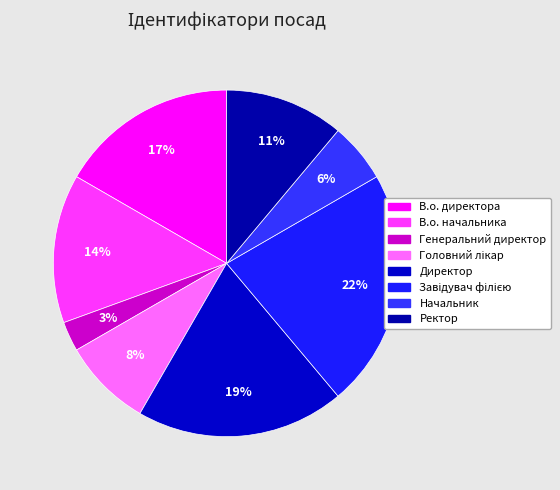

True or false: Ректор accounts for 22% of the total.

False